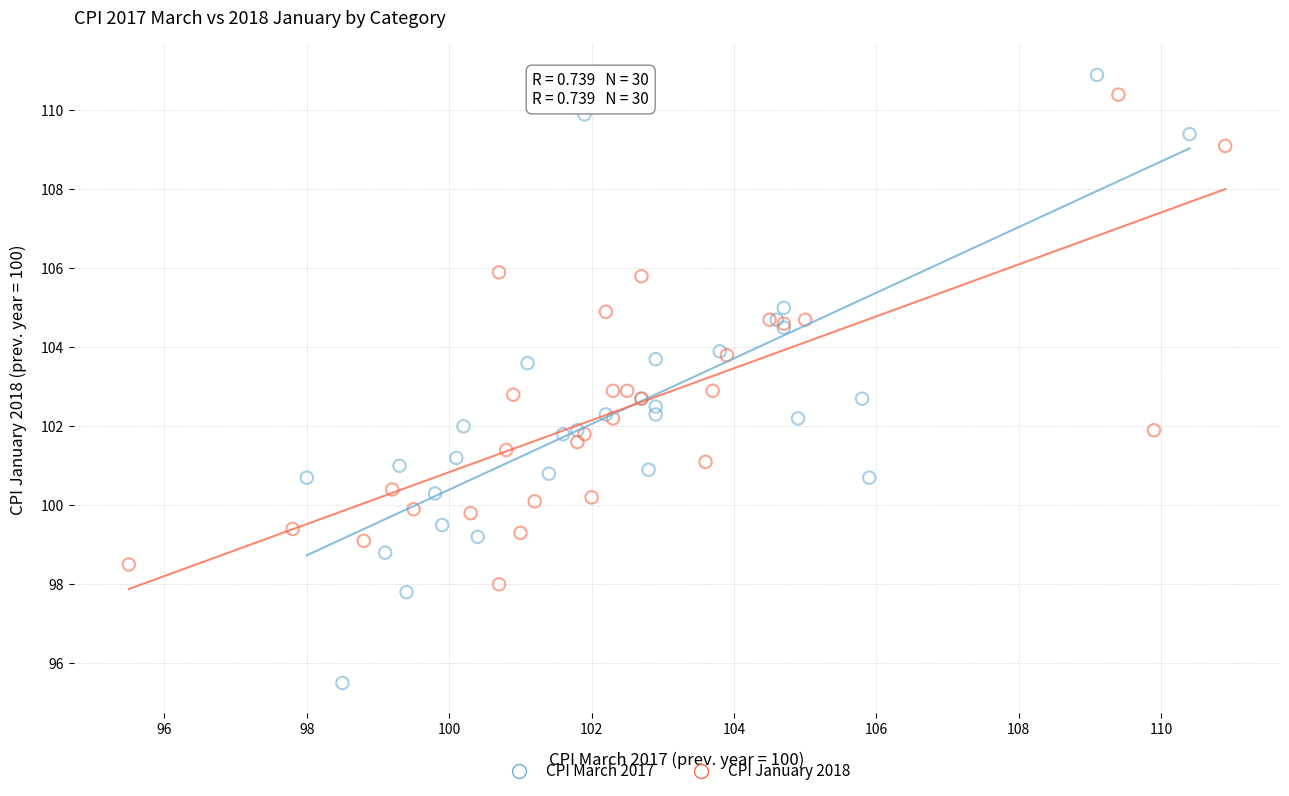

Which series has the widest spread of Y values?

CPI March 2017